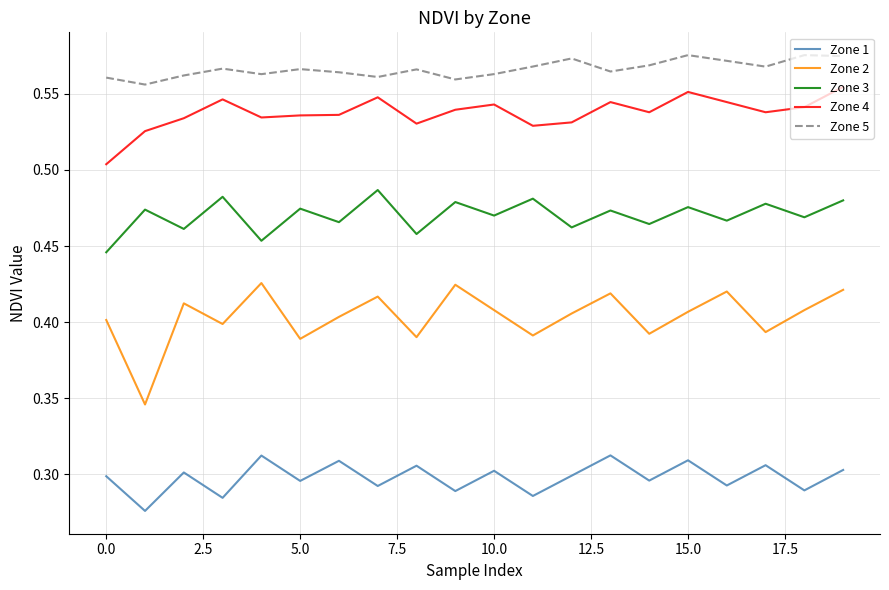

Which series has the largest total across all categories?

Zone 5